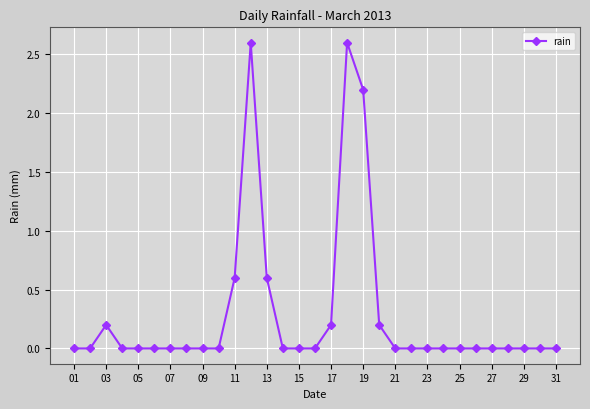

What is the maximum value shown in the chart?

2.6